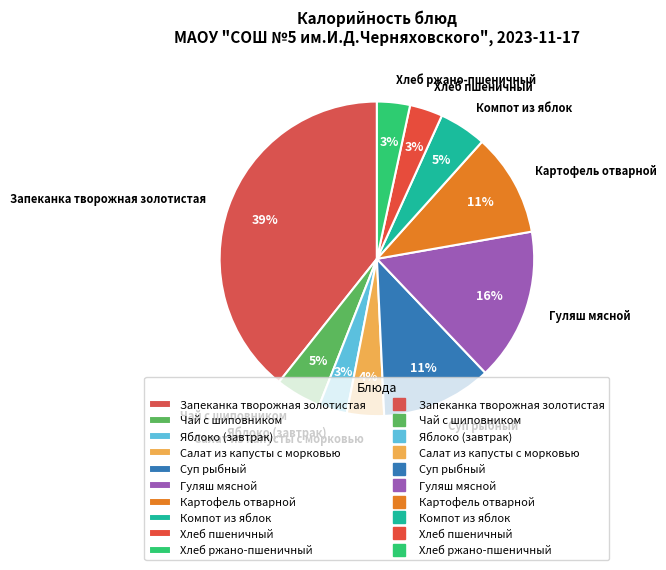

What is the largest slice in the pie chart?

Запеканка творожная золотистая